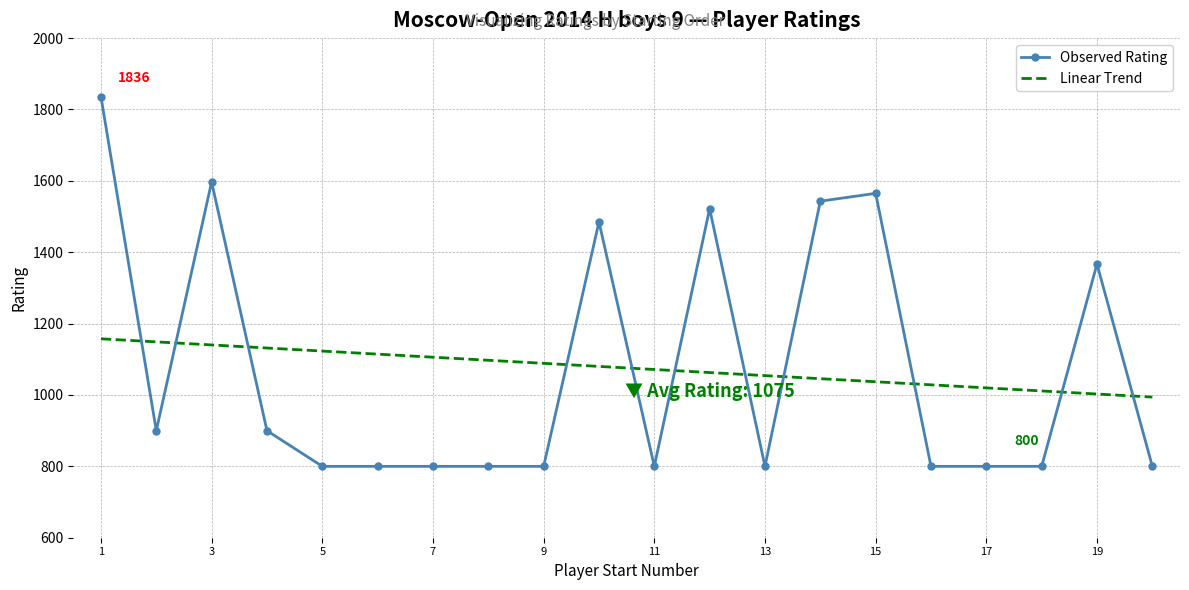

Which series has the widest spread of values?

Observed Rating